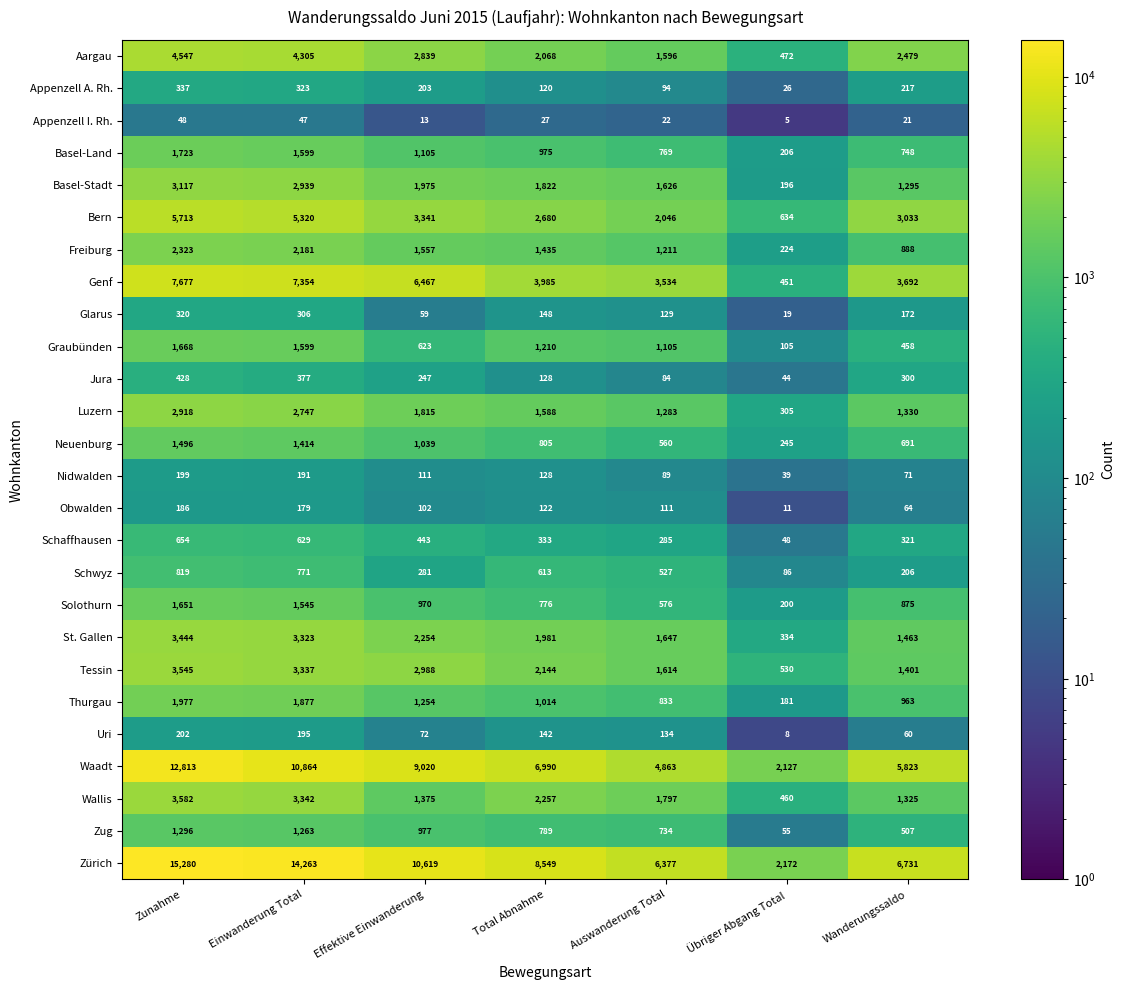

What is the average value of the Zug series?

803